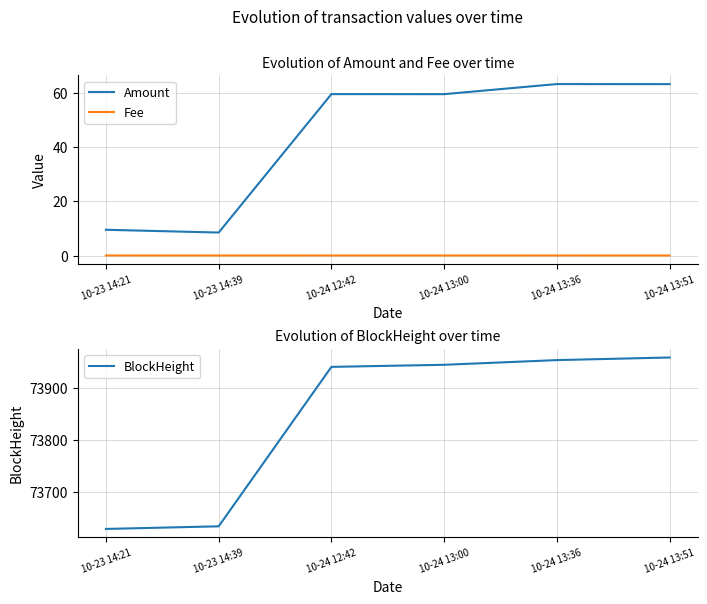

At which category does the chart reach its peak across all series?

10-24 13:51